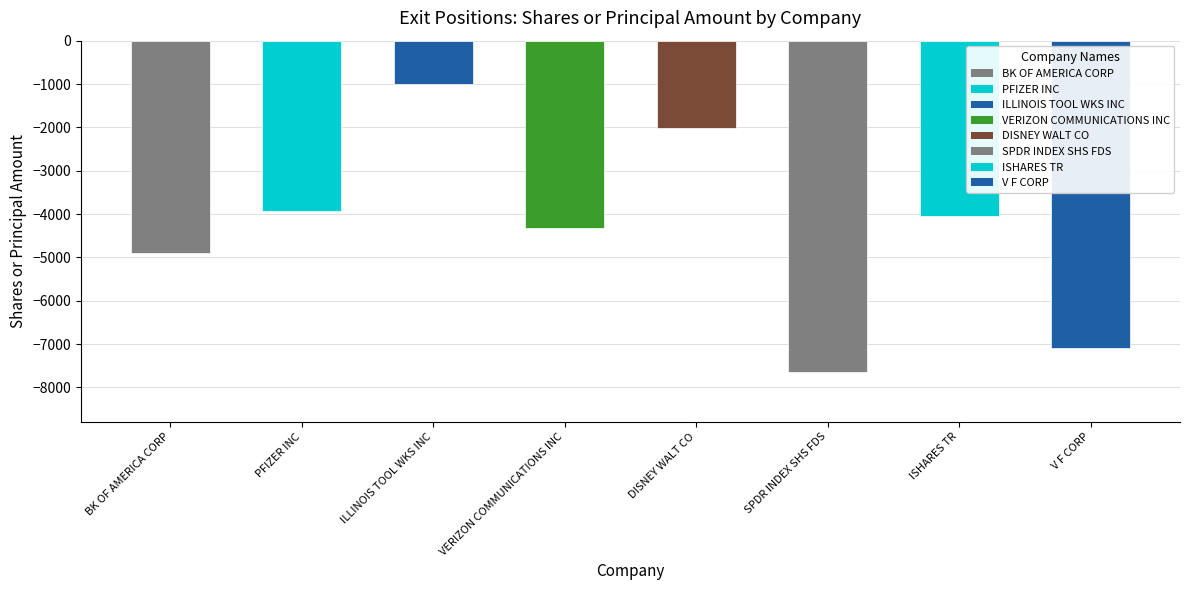

What is the approximate value at PFIZER INC, to the nearest 10?

-3930